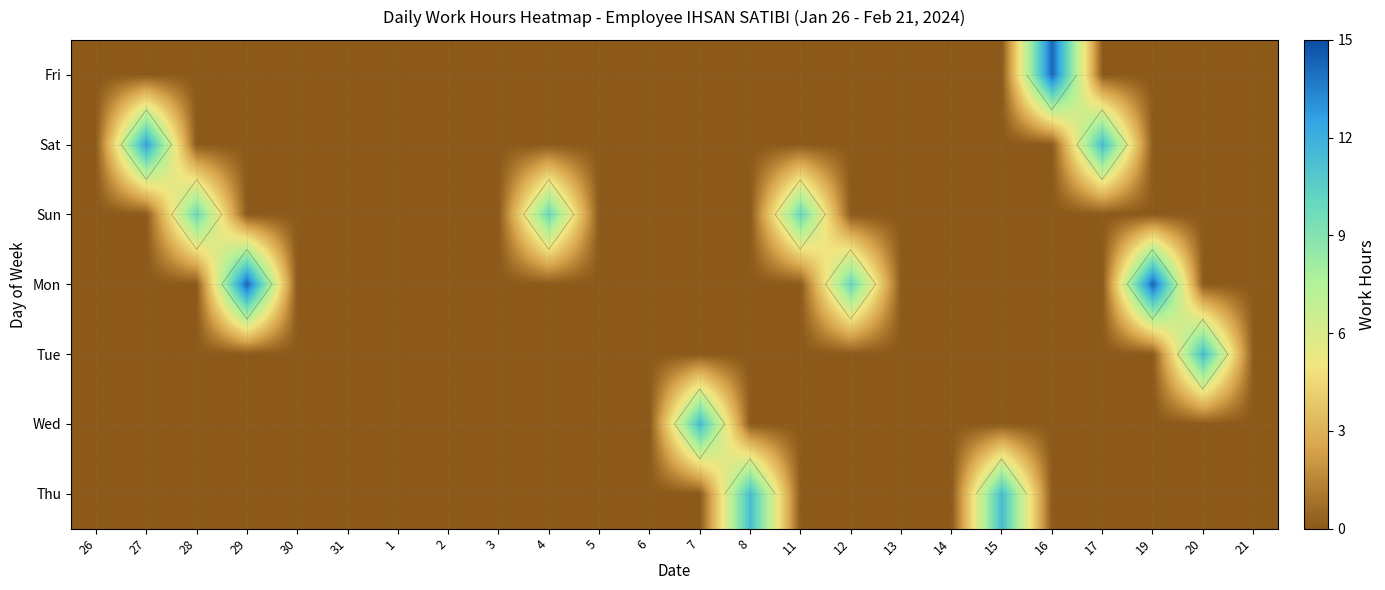

At which category is the sum across all series the highest?

19